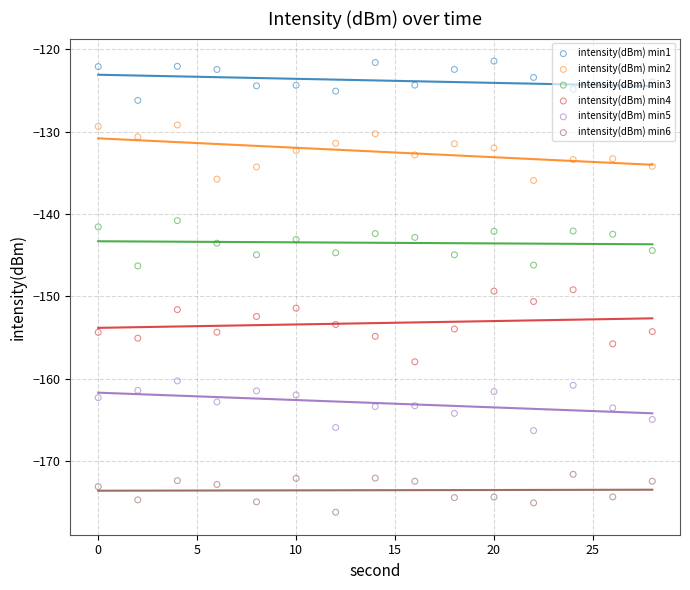

Which series has the largest Y range (max minus min)?

intensity(dBm) min4